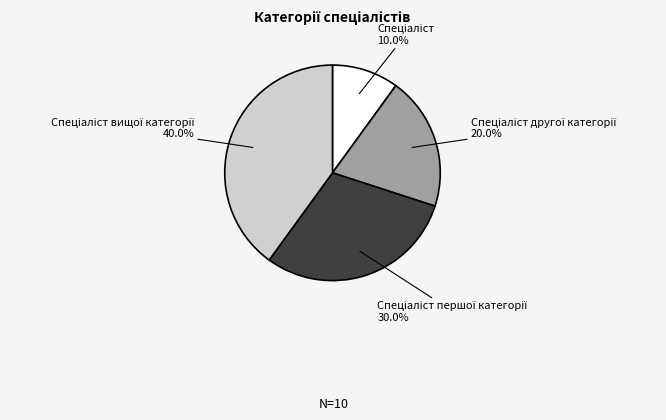

How many segments does this pie chart have?

4